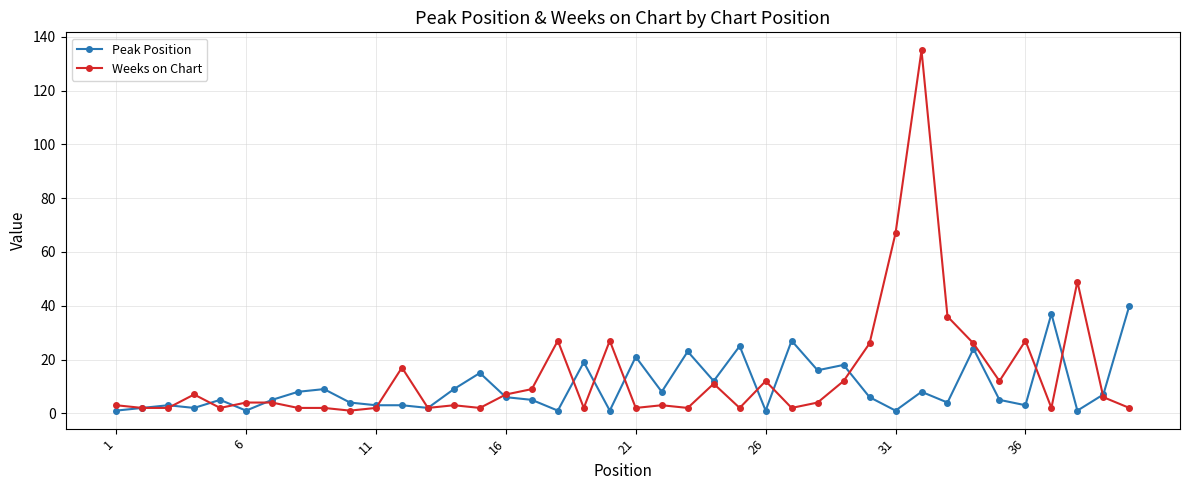

Rank the series by their maximum value, from highest to lowest.

Weeks on Chart, Peak Position